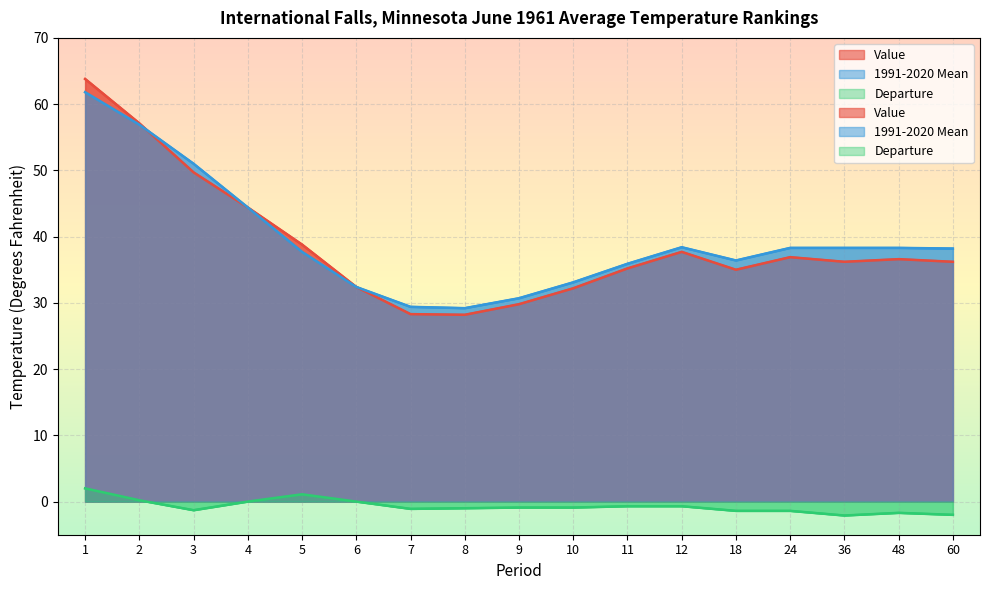

What is the sum of all Value values?

658.5